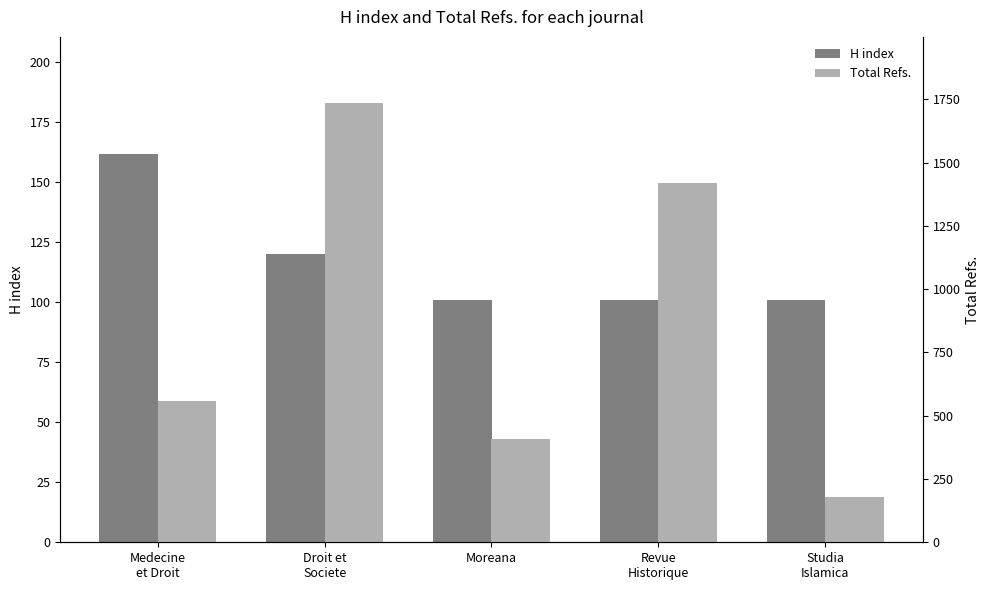

Is the value of Total Refs. at Moreana greater than the value of H index at Medecine
et Droit?

Yes